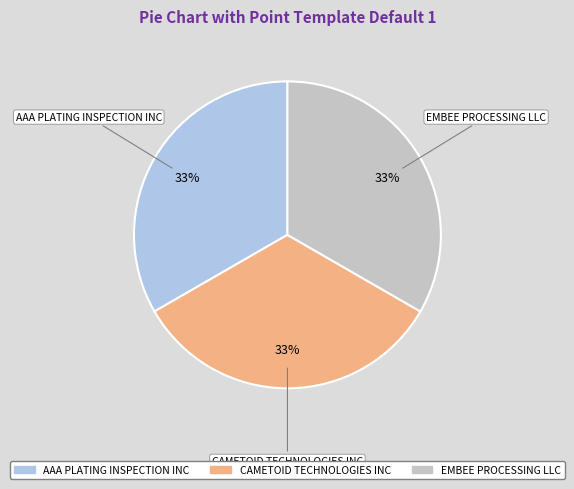

What is the ratio of the value at AAA PLATING INSPECTION INC to the value at EMBEE PROCESSING LLC?

1.0